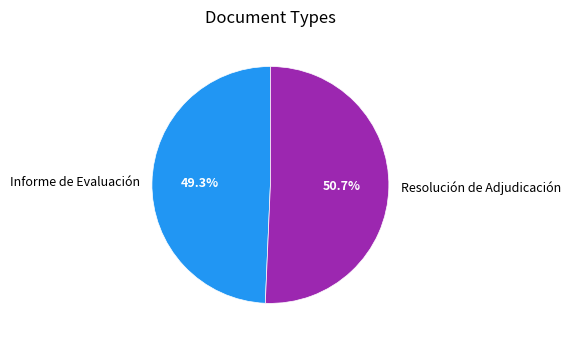

How many segments does this pie chart have?

2